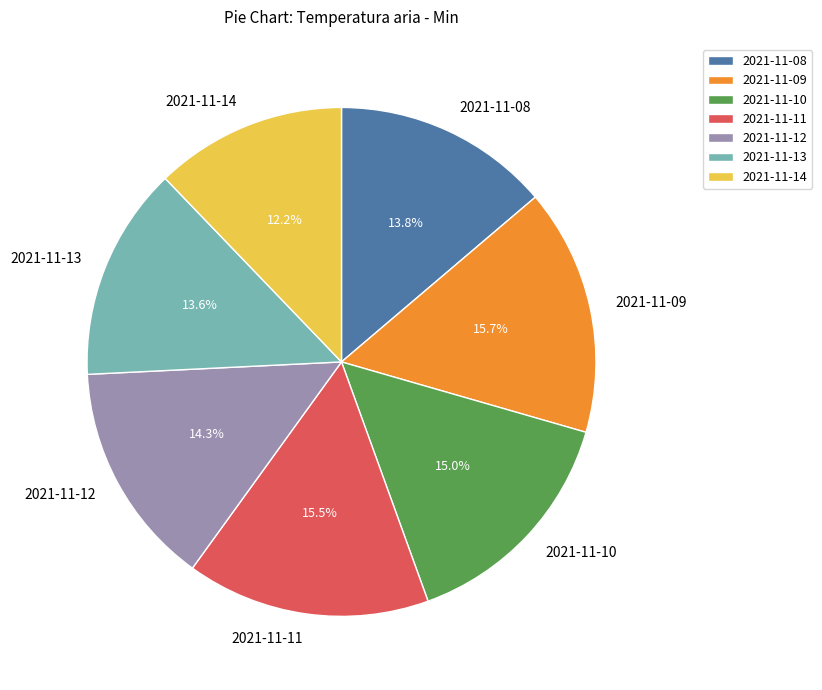

Combined, do 2021-11-08 and 2021-11-14 account for over 50%?

No